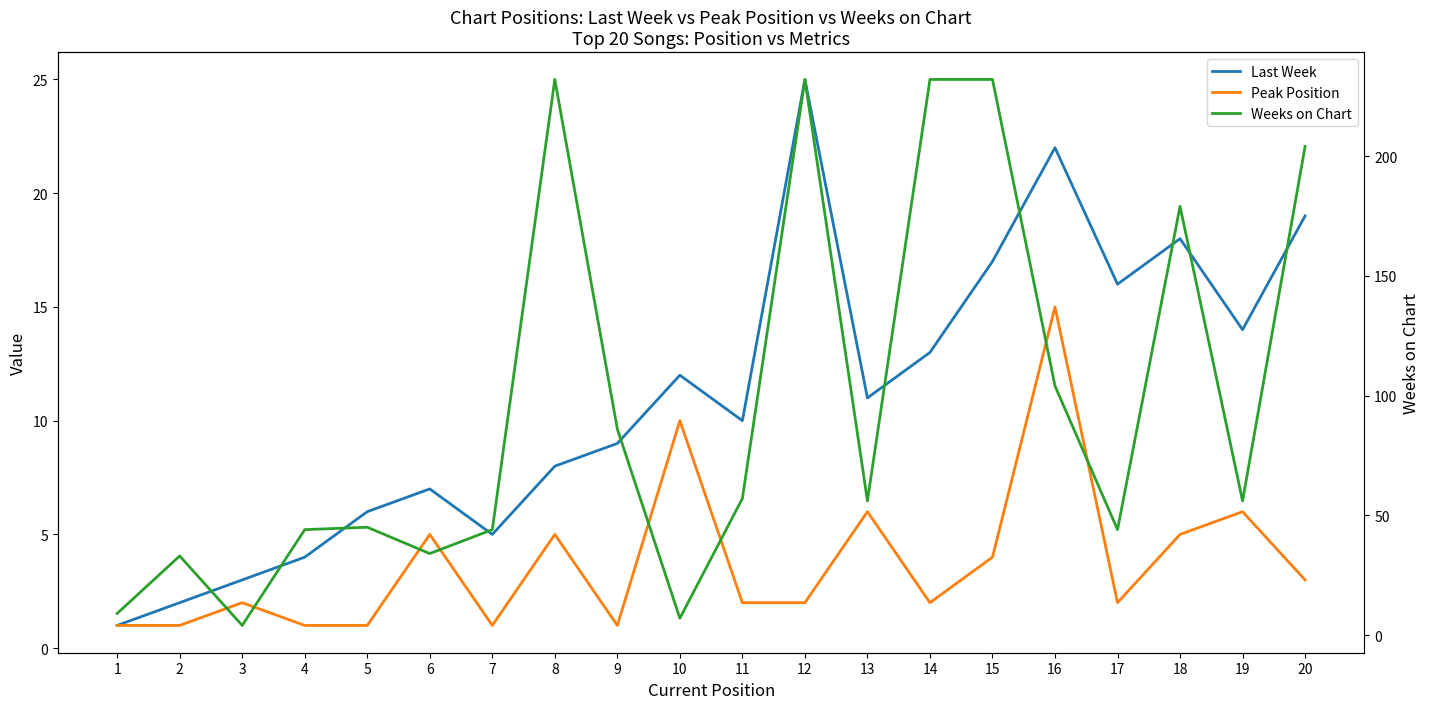

How many categories are shown in the chart?

20